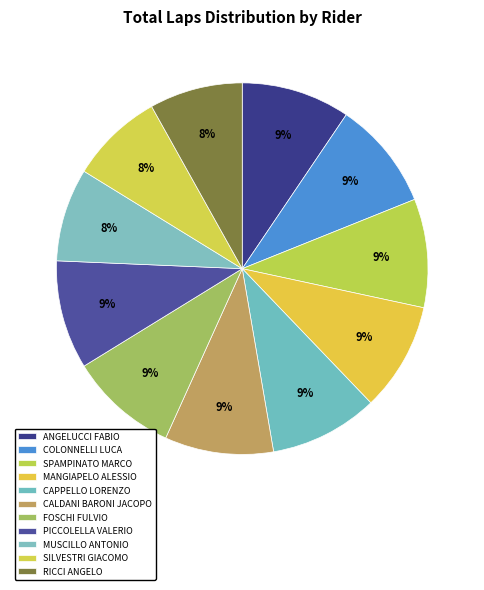

To the nearest percent, what is the average slice percentage?

9%